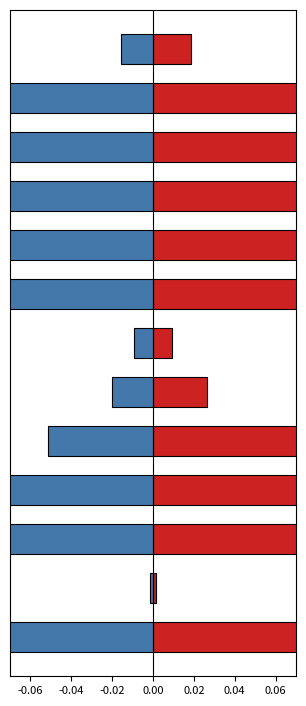

What position from the left is 0.04?

6